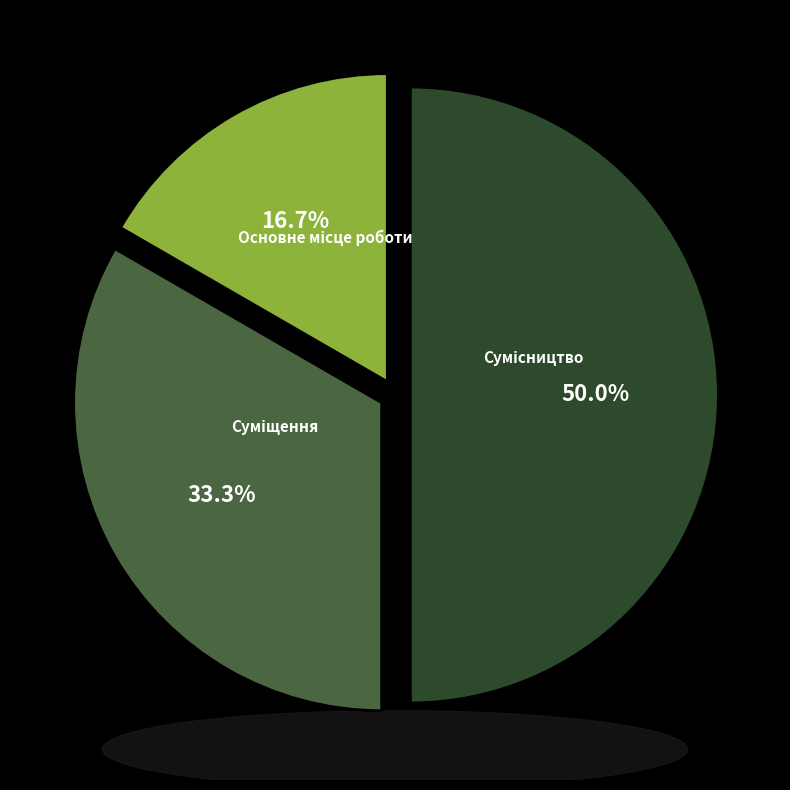

Does Суміщення represent more than half of the total?

No